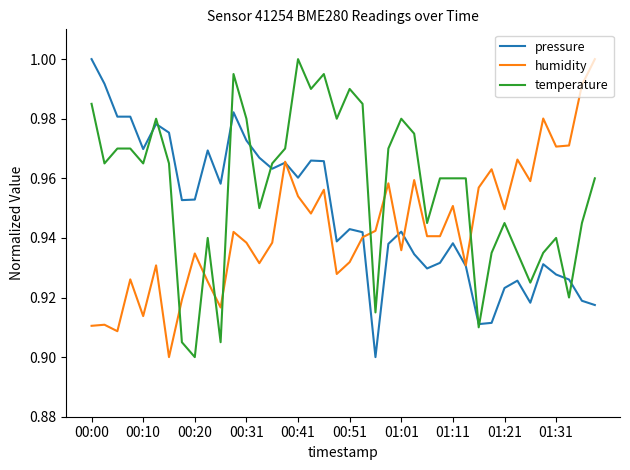

List the series in order of their overall mean, lowest first.

humidity, pressure, temperature